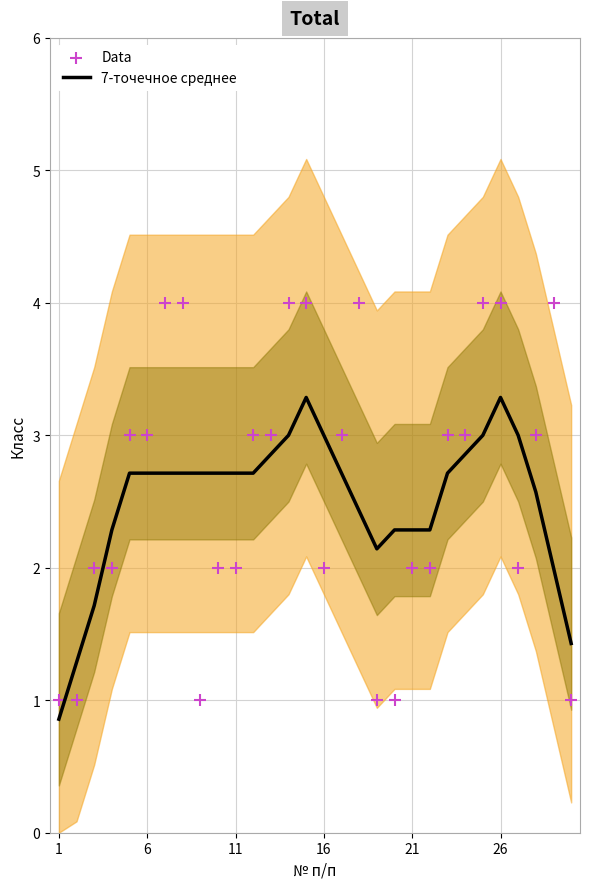

What are all the series names shown in the legend?

7-точечное среднее, Data